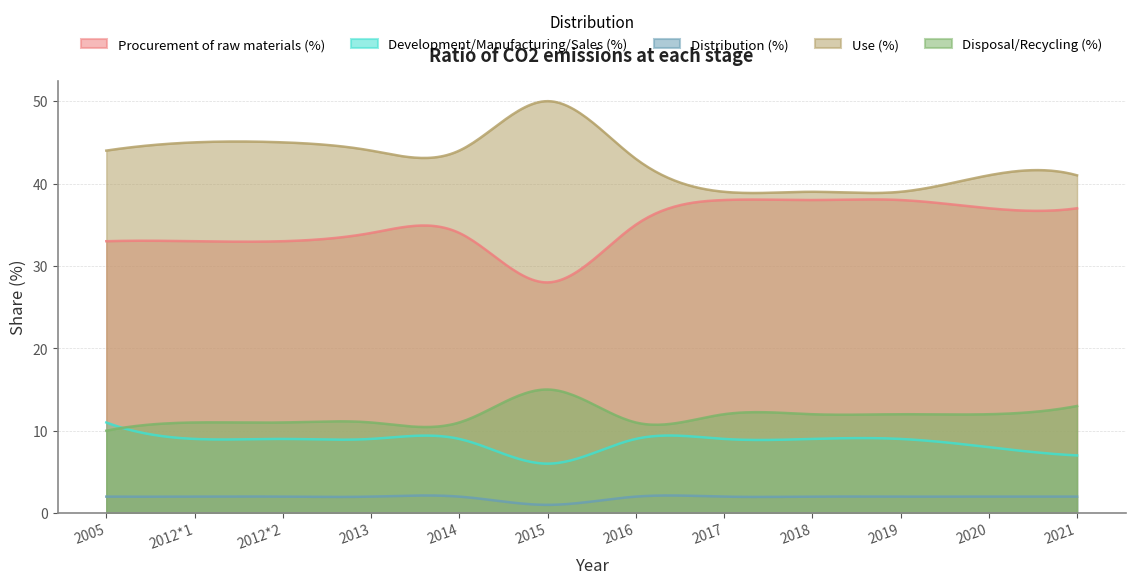

At which category is the sum across all series the highest?

2005